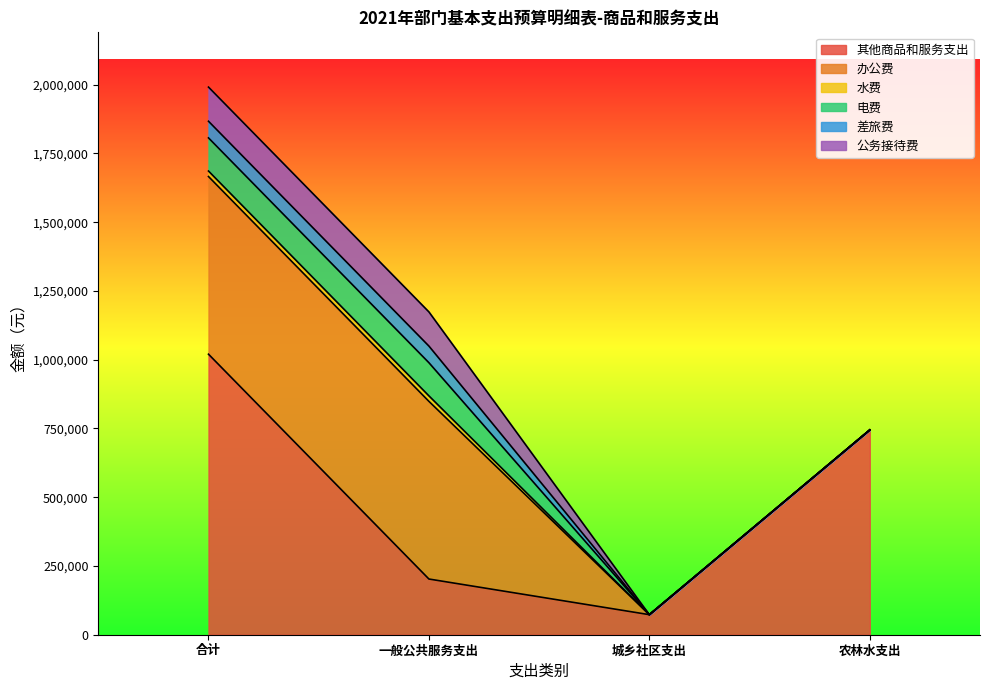

Rank the series at 一般公共服务支出 from highest to lowest value.

办公费, 其他商品和服务支出, 公务接待费, 电费, 差旅费, 水费